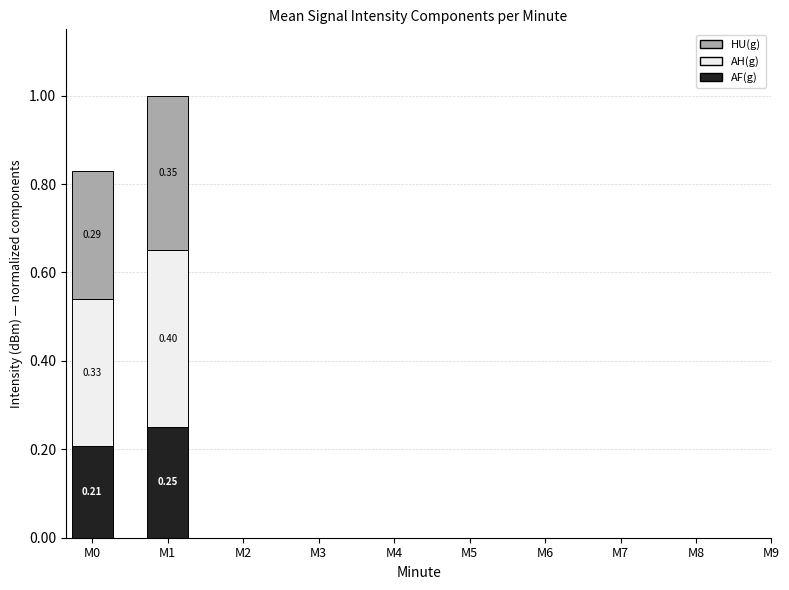

At which category is the sum across all series the highest?

M1